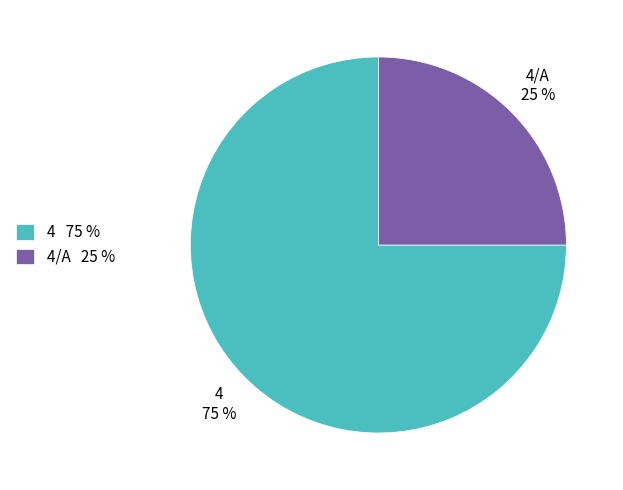

Count the number of slices in the pie.

2